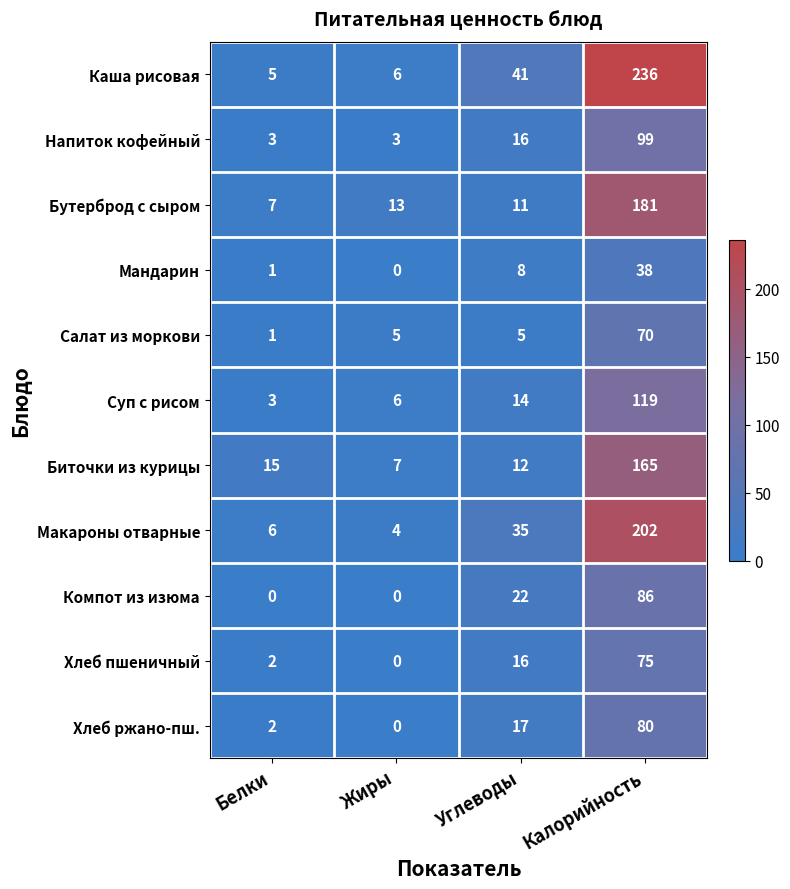

What is the sum of all Каша рисовая values?

288